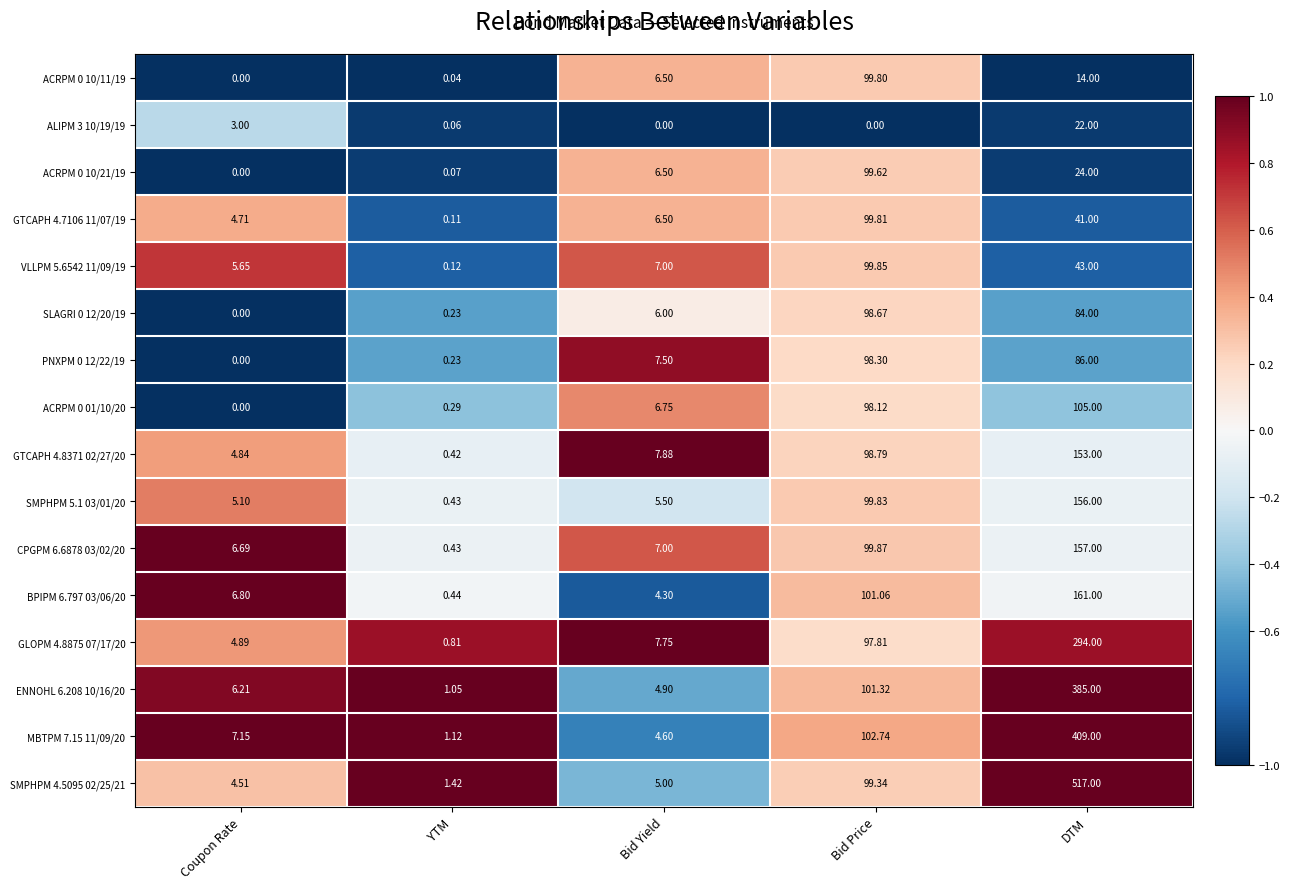

At which label does GTCAPH 4.8371 02/27/20 reach its peak?

DTM